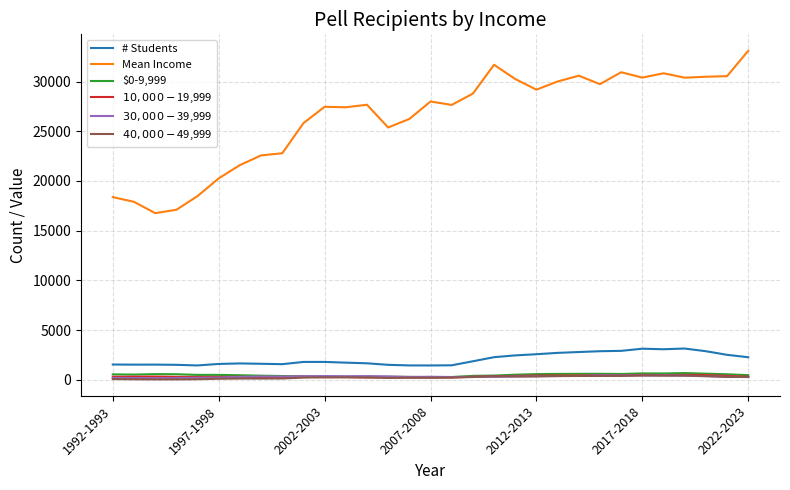

Which series has the largest range (max minus min)?

Mean Income